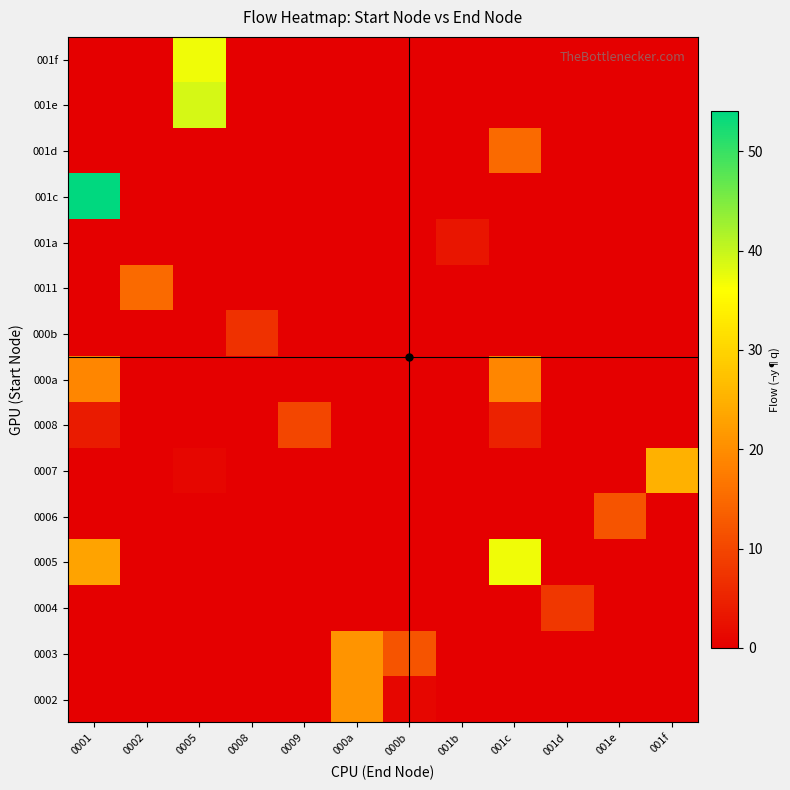

What is the spread (max minus min) of values at 0002?

15